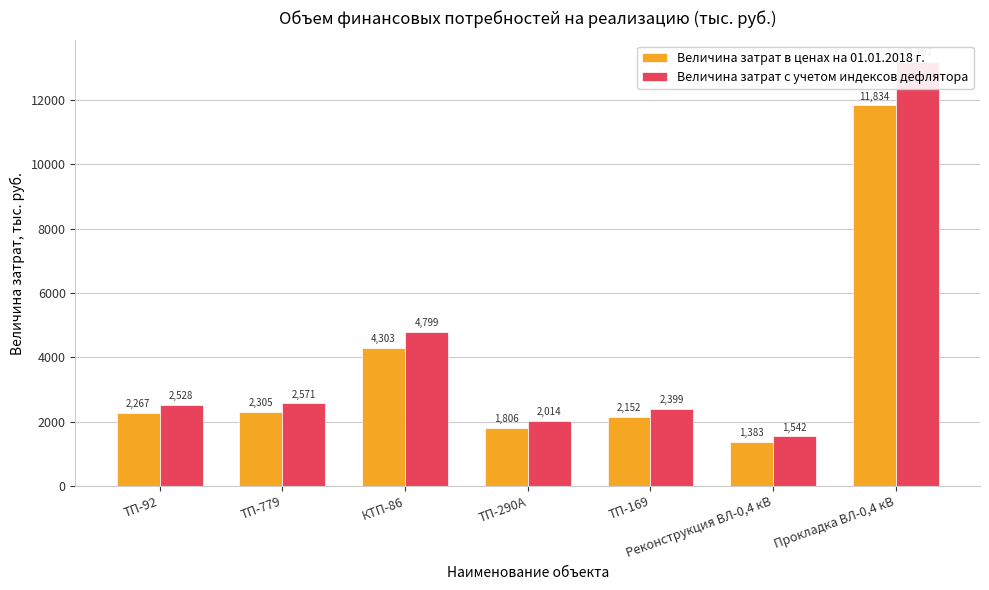

Is it true that Величина затрат в ценах на 01.01.2018 г. equals 1805.9 at ТП-290А?

True